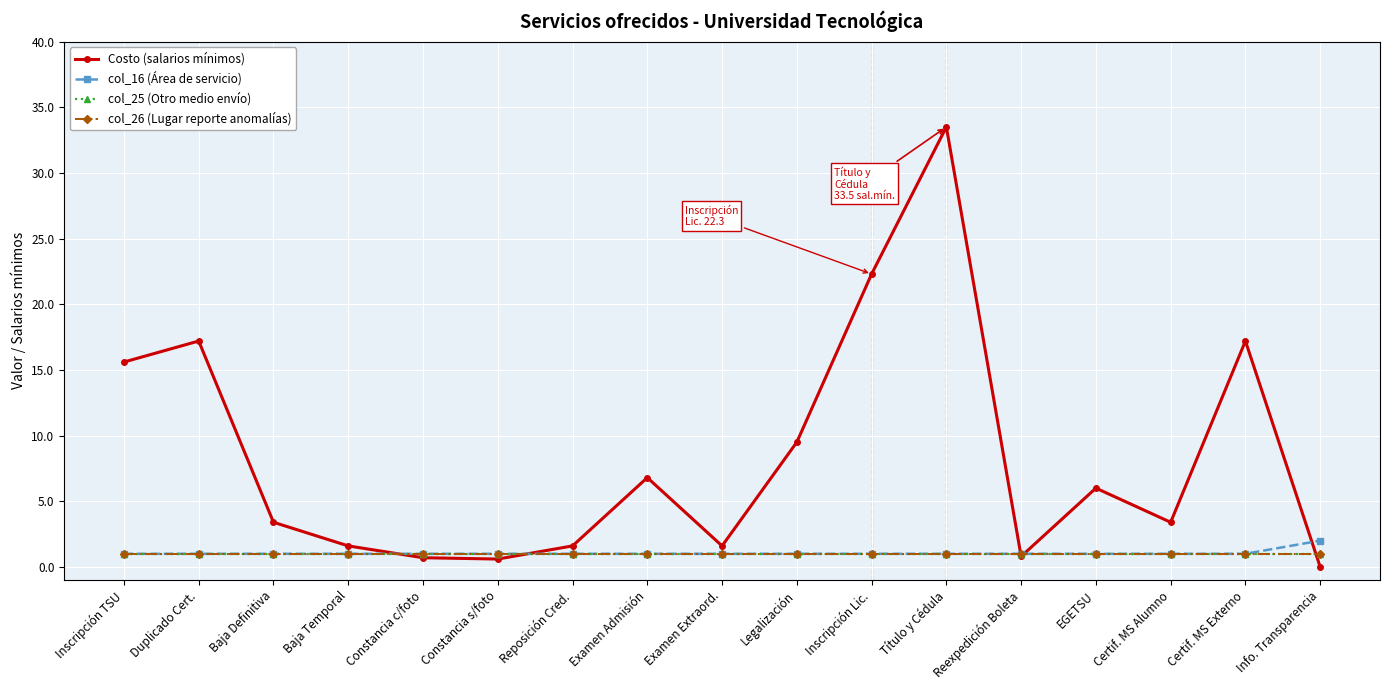

Does the chart have visible grid lines?

Yes